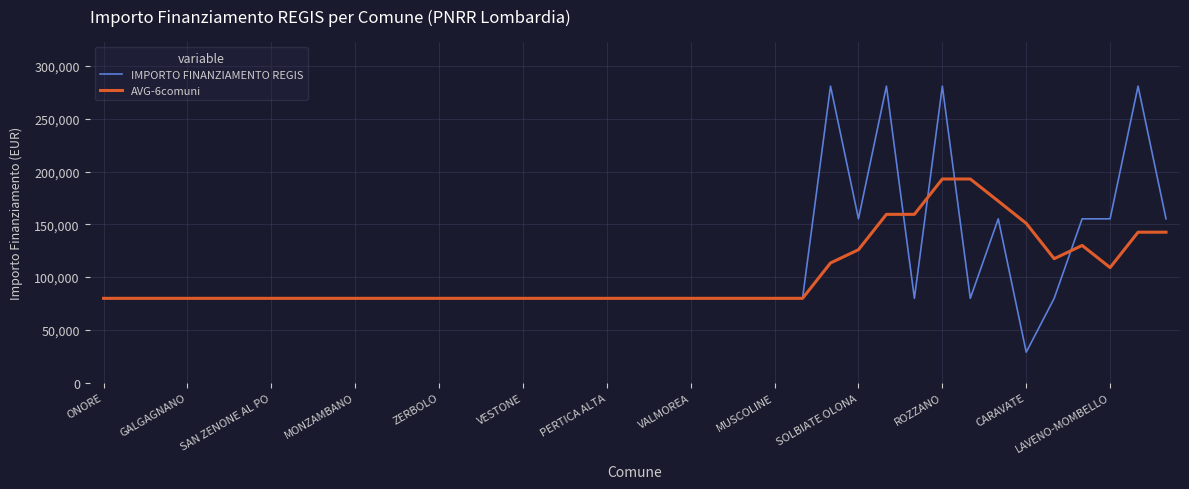

Which series ends up on top after the final intersection of AVG-6comuni and IMPORTO FINANZIAMENTO REGIS?

IMPORTO FINANZIAMENTO REGIS